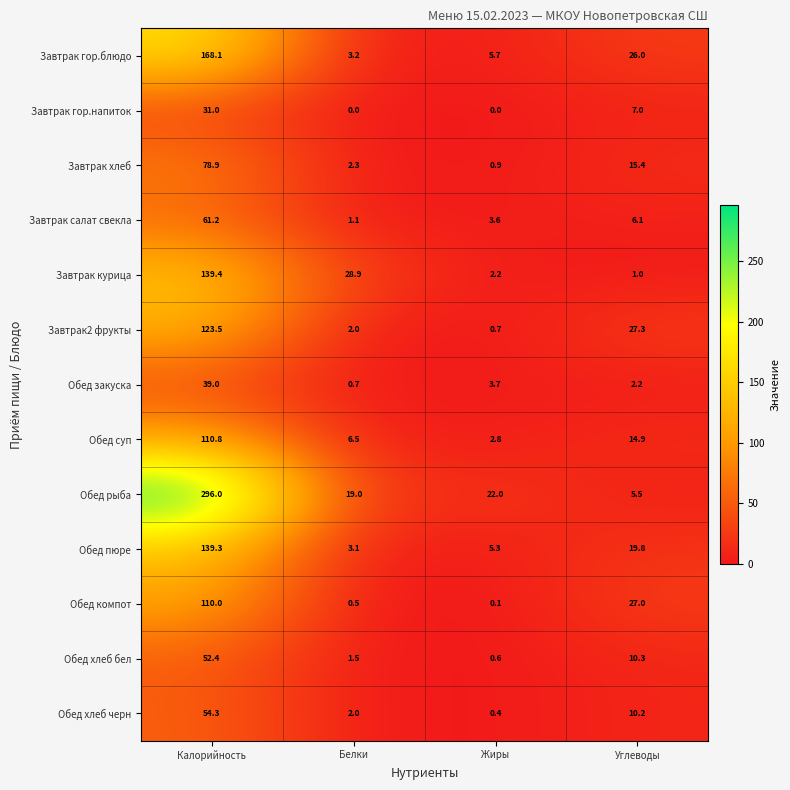

Which series has the largest total across all categories?

Обед рыба